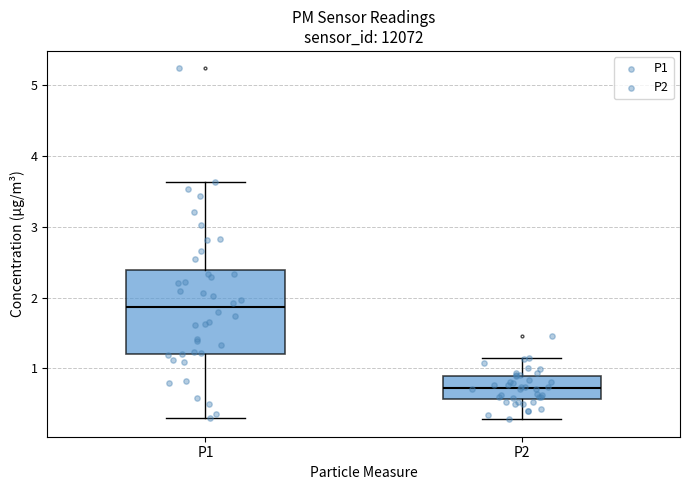

Where is the upper edge of the box for P1 on the y-axis? The values are not printed on the chart, so give them approximately, as read against the axis.

2.4